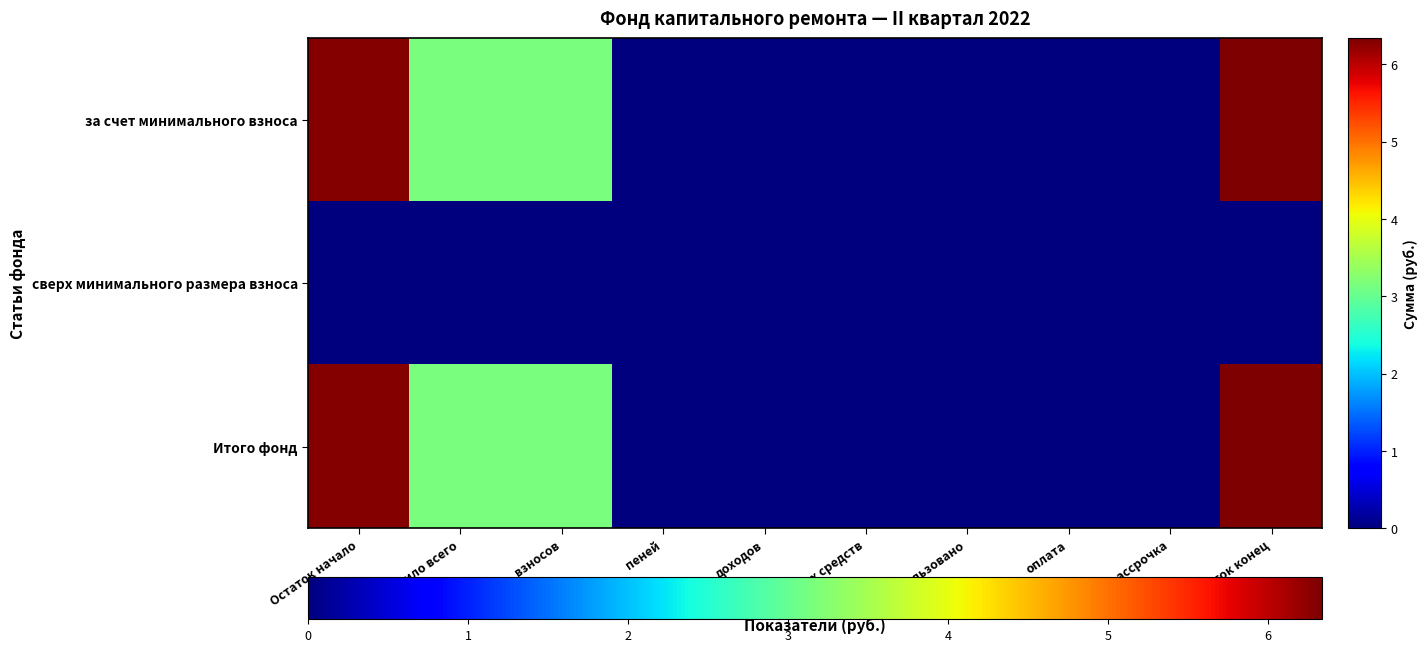

Reading left to right, transcribe all the data shown in this chart.

за счет минимального взноса: Остаток начало=6.3	Поступило всего=3.2	взносов=3.2	пеней=0.0	доходов=0.0	иных средств=0.0	Использовано=0.0	оплата=0.0	рассрочка=0.0	Остаток конец=6.3
сверх минимального размера взноса: Остаток начало=0.0	Поступило всего=0.0	взносов=0.0	пеней=0.0	доходов=0.0	иных средств=0.0	Использовано=0.0	оплата=0.0	рассрочка=0.0	Остаток конец=0.0
Итого фонд: Остаток начало=6.3	Поступило всего=3.2	взносов=3.2	пеней=0.0	доходов=0.0	иных средств=0.0	Использовано=0.0	оплата=0.0	рассрочка=0.0	Остаток конец=6.3